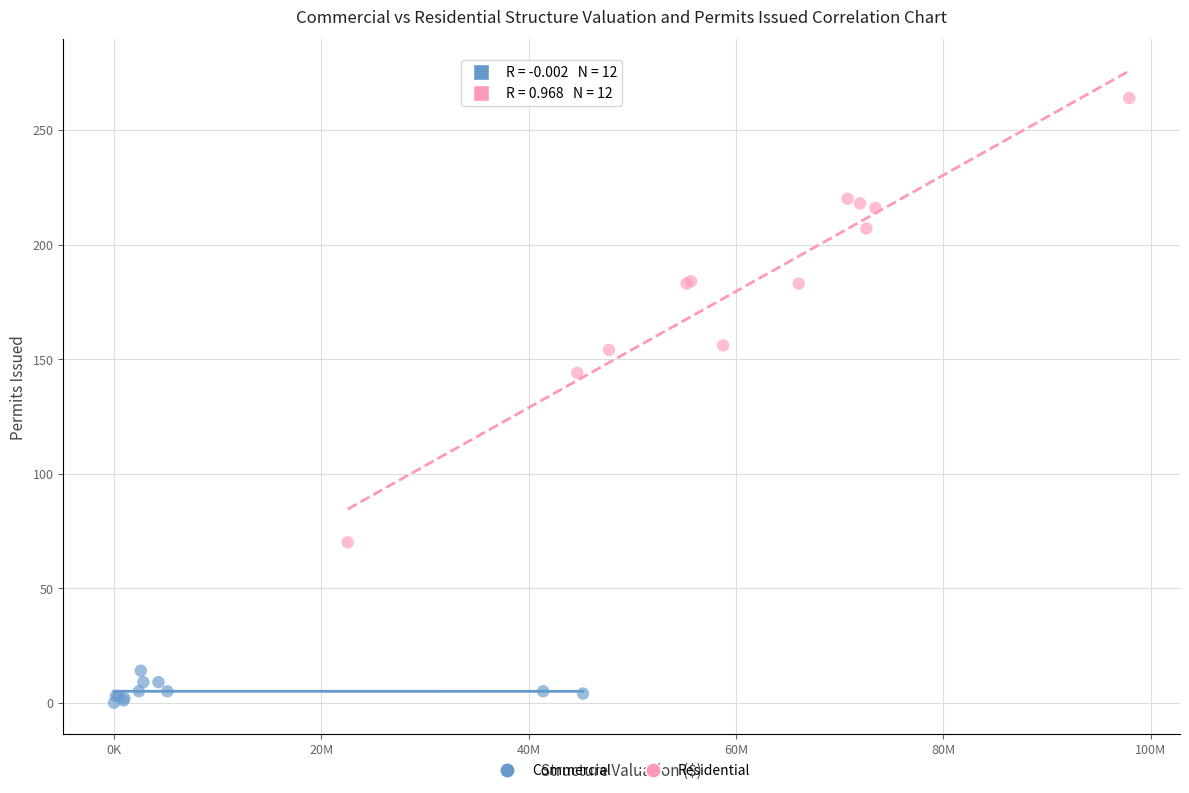

Which series contains the lowest Y value?

Commercial